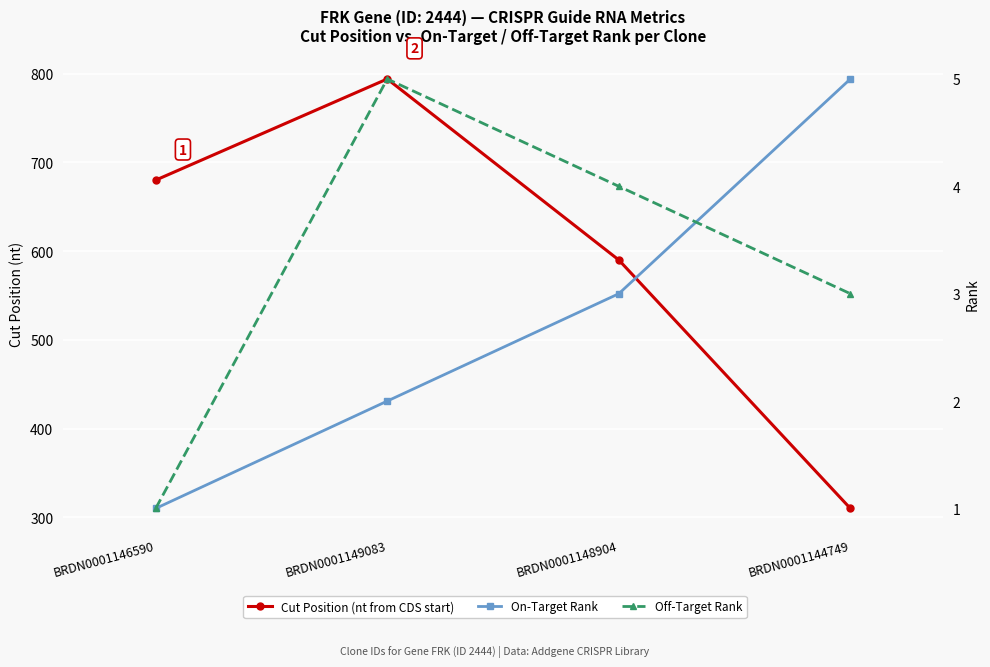

Reading left to right, what are all the values shown in this chart?

Cut Position (nt from CDS start): BRDN0001146590=680	BRDN0001149083=794	BRDN0001148904=590	BRDN0001144749=310
On-Target Rank: BRDN0001146590=1	BRDN0001149083=2	BRDN0001148904=3	BRDN0001144749=5
Off-Target Rank: BRDN0001146590=1	BRDN0001149083=5	BRDN0001148904=4	BRDN0001144749=3